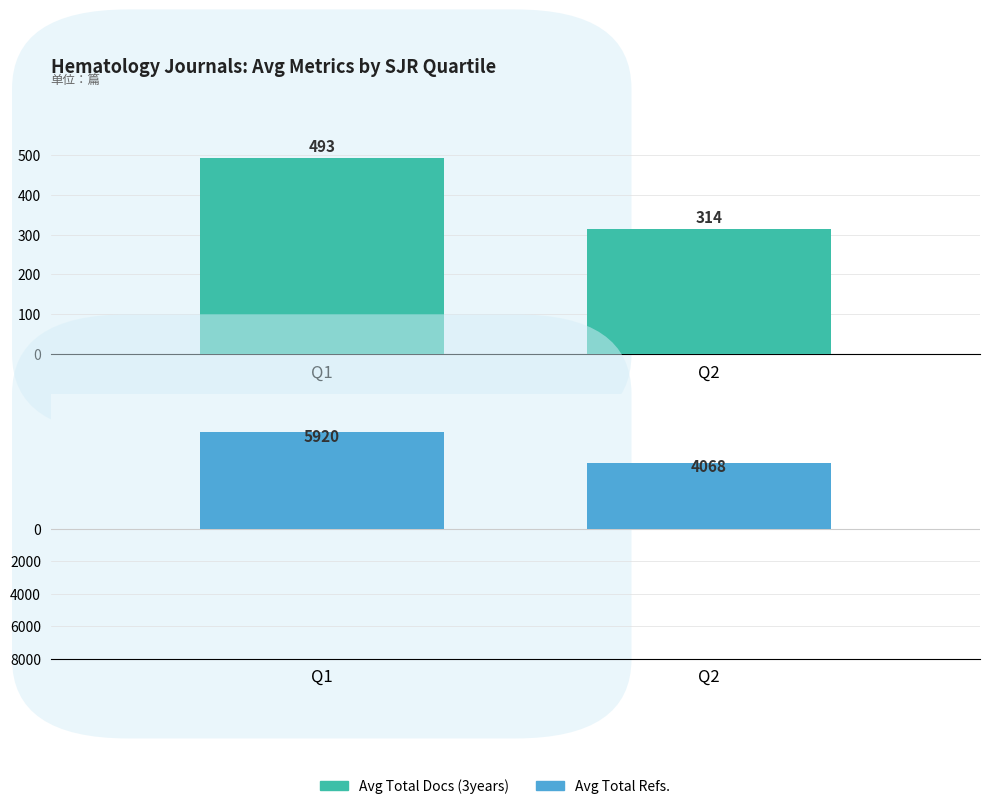

What is the sum of the Avg Total Refs. values at Q1 and Q2?

-9988